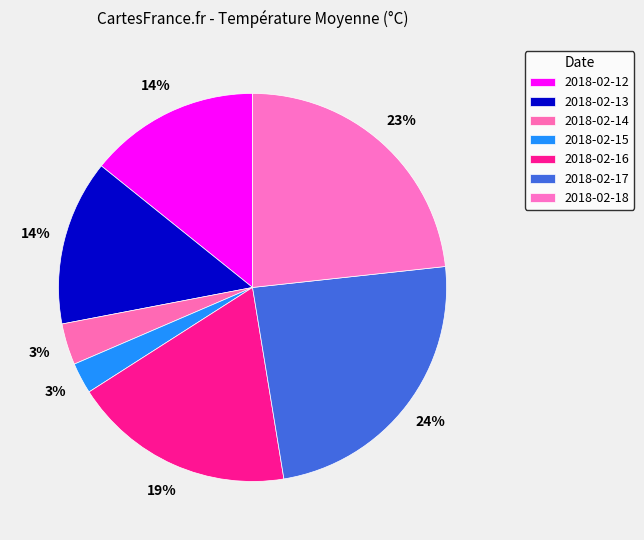

True or false: 2018-02-18 accounts for 23% of the total.

True